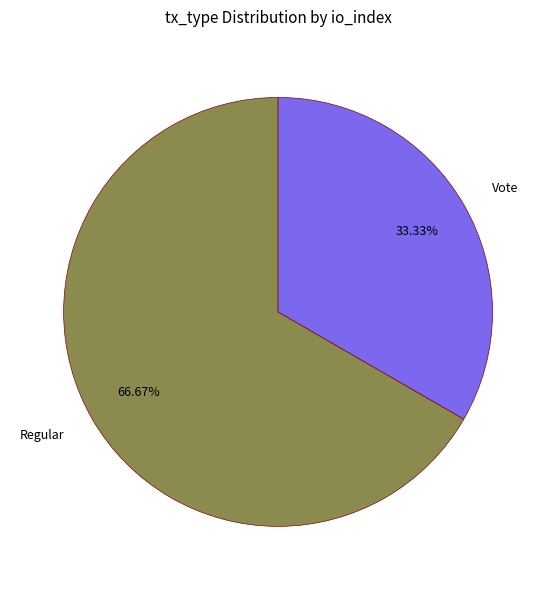

Which slice is the largest?

Regular